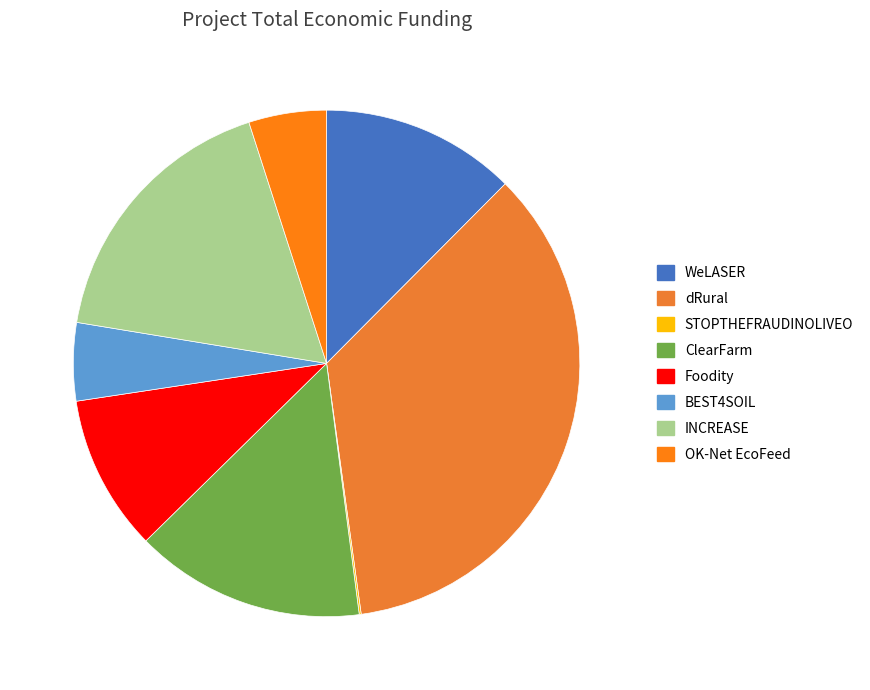

Is it true that STOPTHEFRAUDINOLIVEO is 0% of the pie?

True